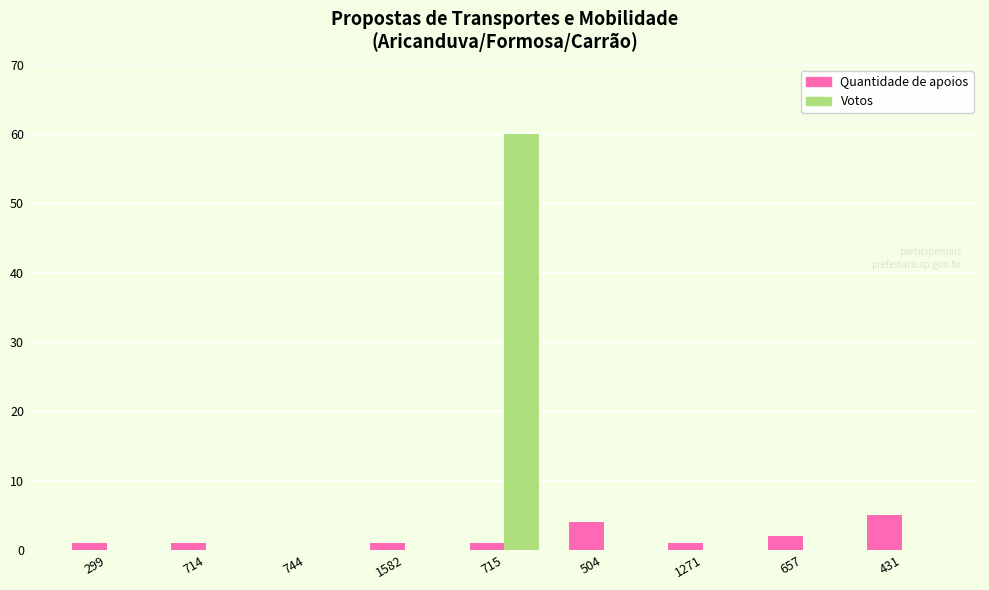

Which series changed the most between 299 and 715?

Votos